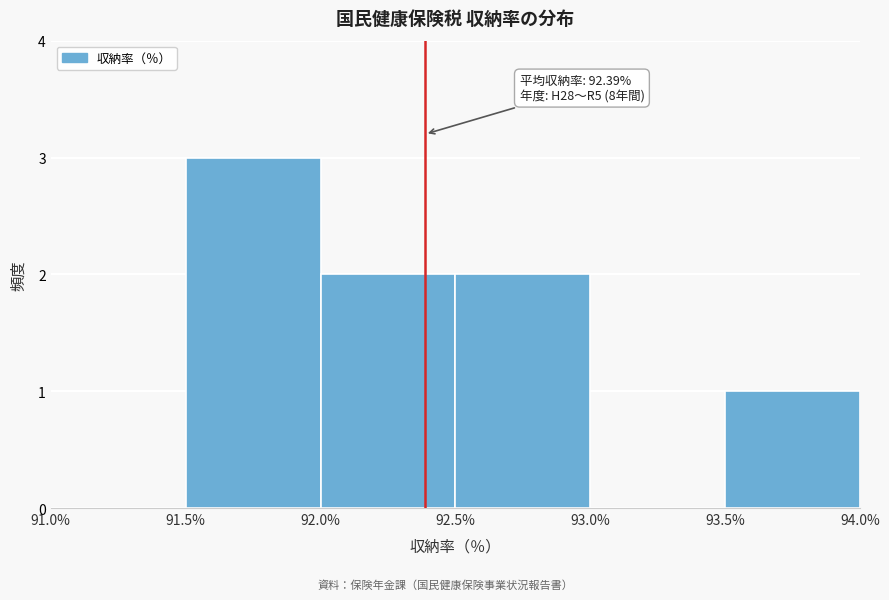

Over which range of the x-axis is the bar tallest?

91.5% to 92.0%